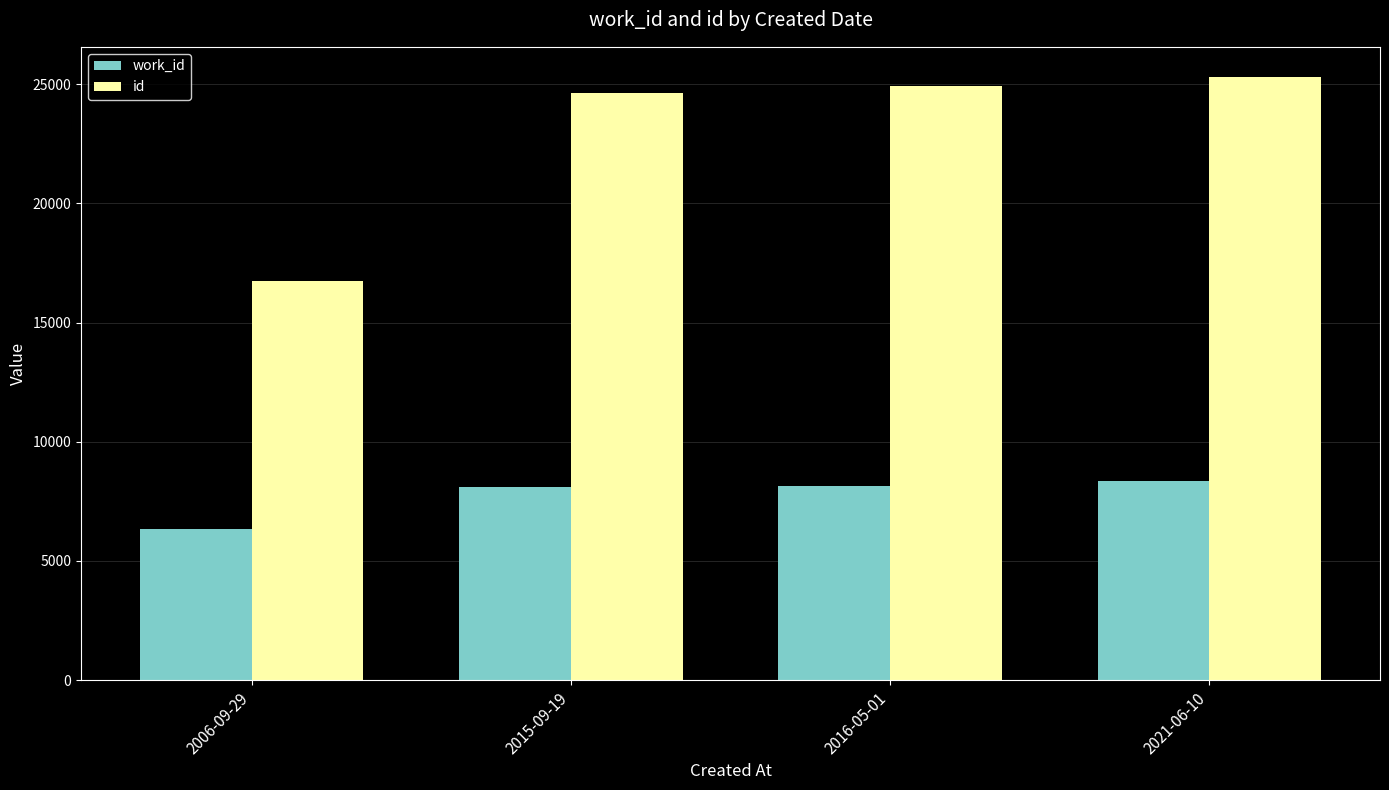

At how many categories does at least one series exceed 8827?

4